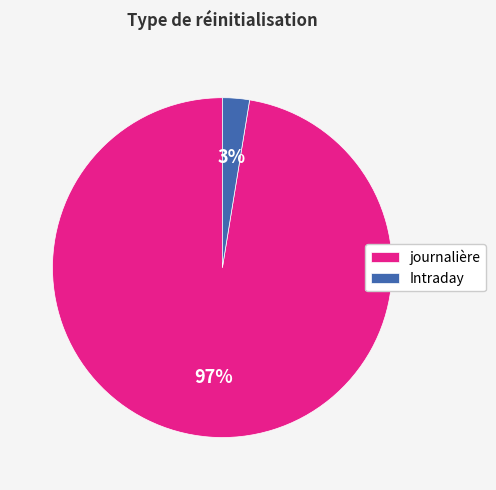

Is there a majority slice in this chart?

Yes